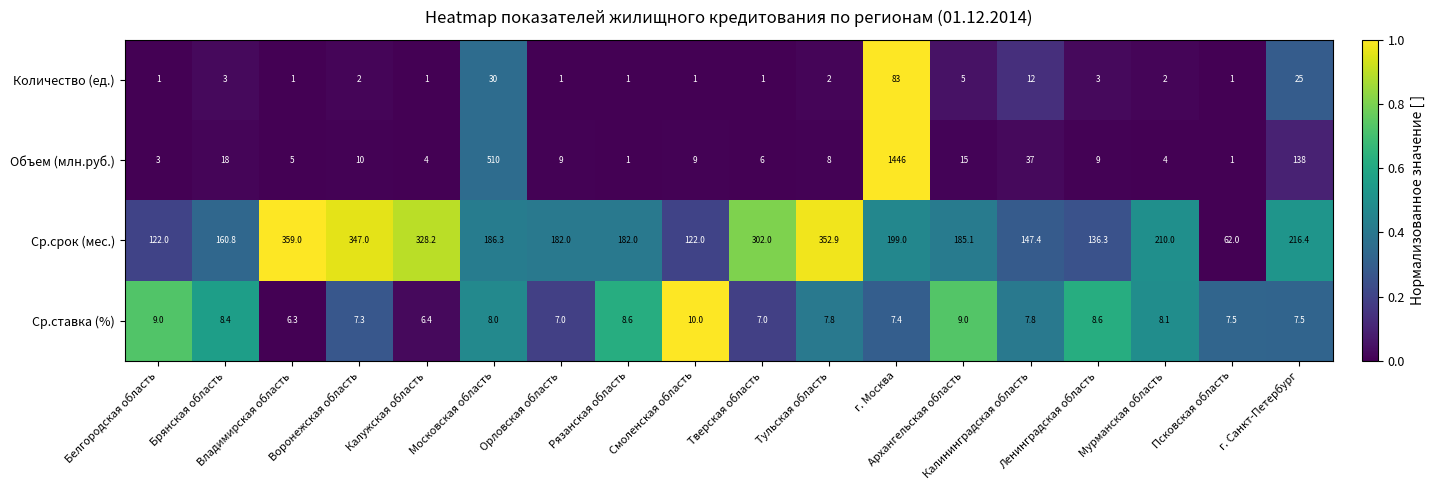

What is the average value of the Ср.срок (мес.) series?

211.1